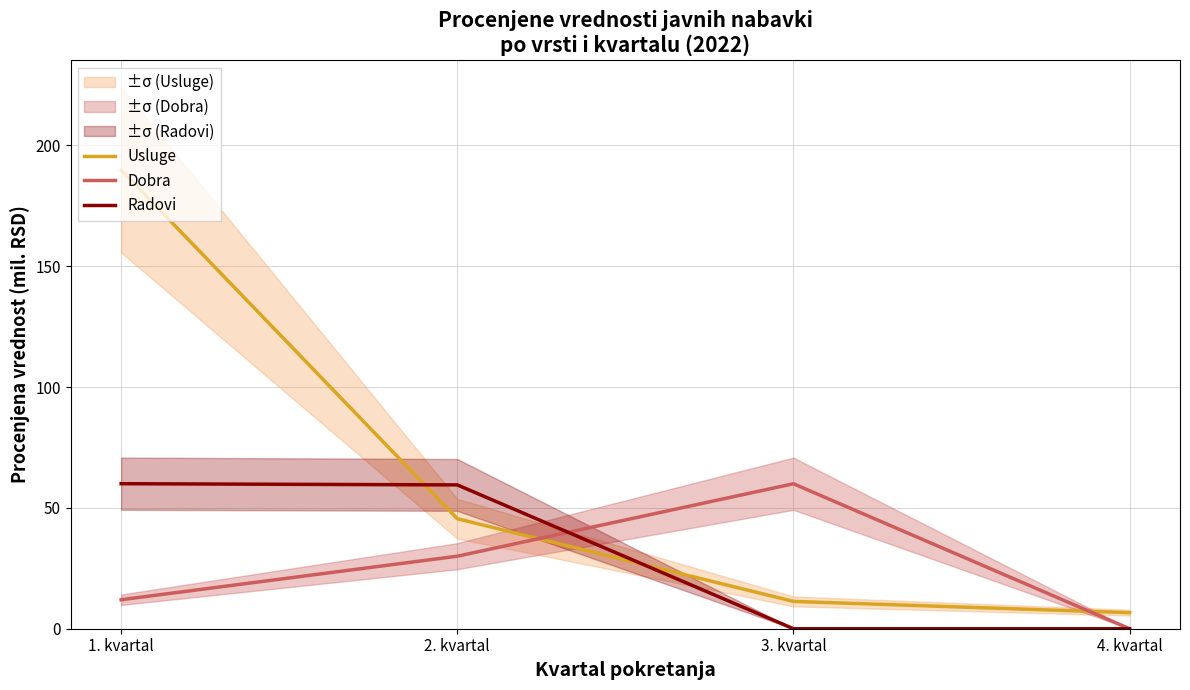

What are all the series names shown in the legend?

Usluge, Dobra, Radovi